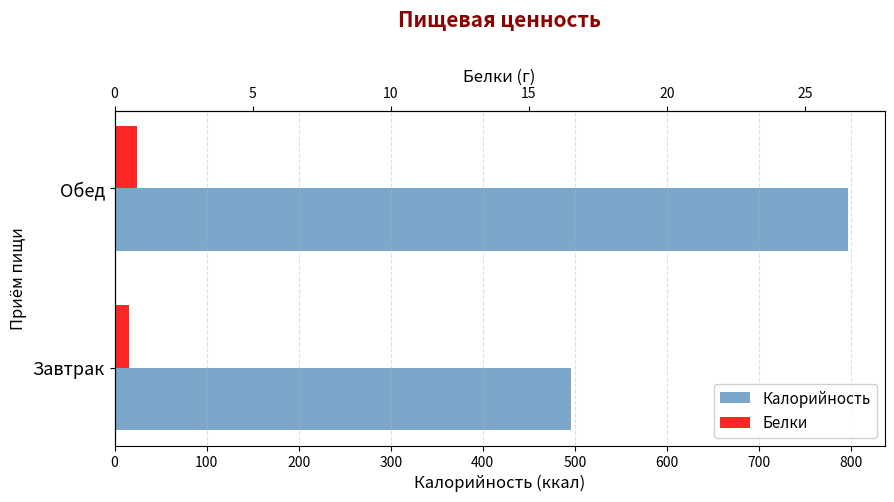

What is the value of the Калорийность bar at the 1st from the left?

495.3